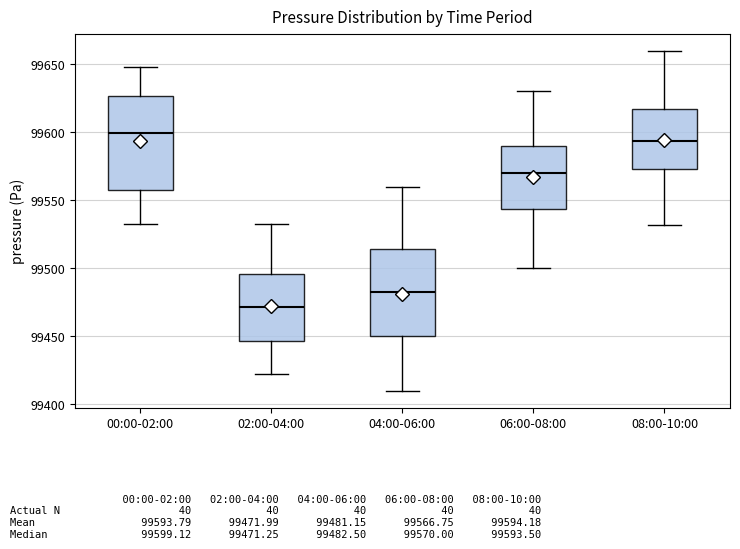

Reading left to right, transcribe this box plot: for each box, give where its median line is, the range the box spans, and where its two whiskers end, as read against the y-axis. The values are not printed on the chart, so give them approximately, as read against the axis.

00:00-02:00: median 99600, box 99560 to 99625, whiskers 99530 to 99650
02:00-04:00: median 99470, box 99445 to 99495, whiskers 99425 to 99530
04:00-06:00: median 99485, box 99450 to 99515, whiskers 99410 to 99560
06:00-08:00: median 99570, box 99545 to 99590, whiskers 99500 to 99630
08:00-10:00: median 99595, box 99575 to 99615, whiskers 99530 to 99660